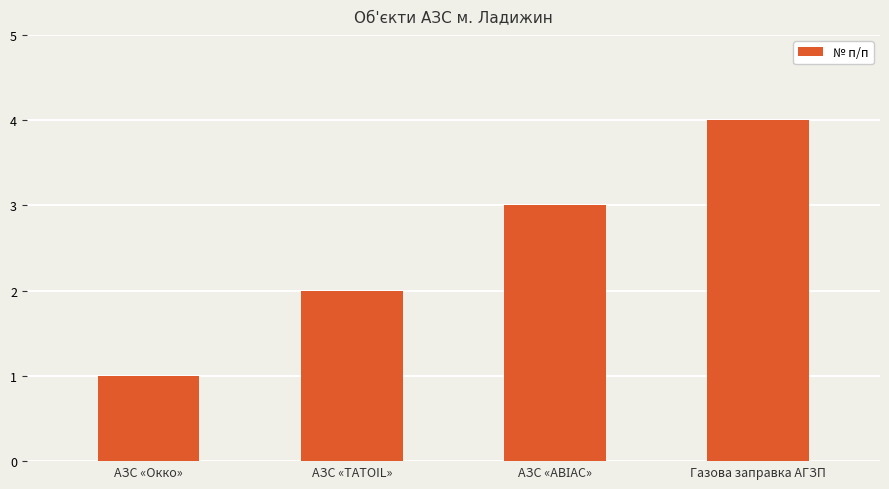

How many bars are there in total?

4